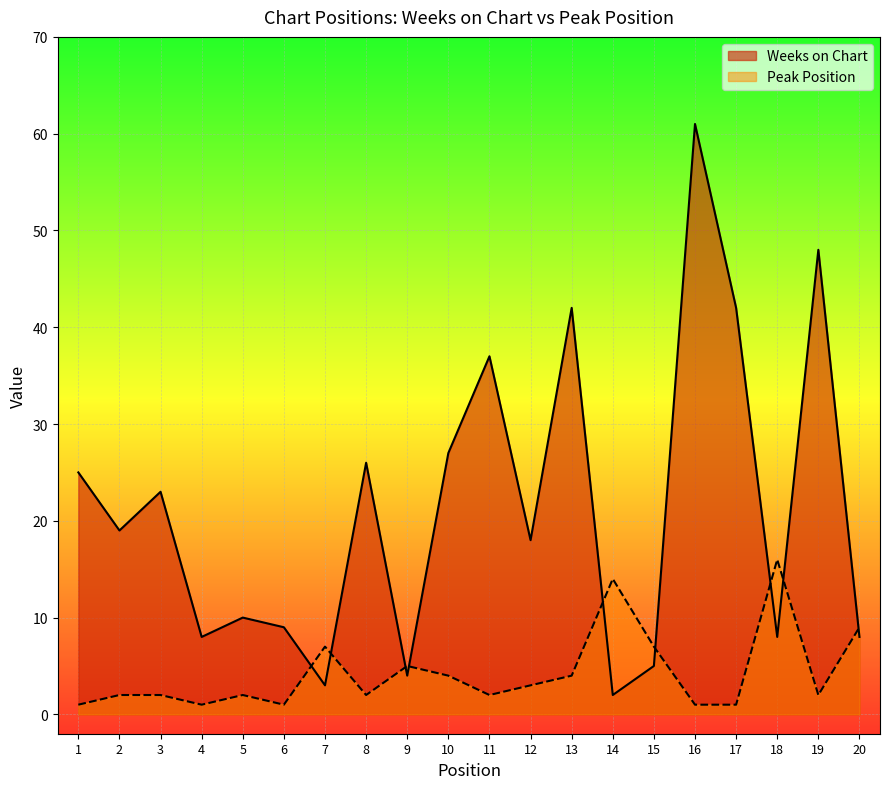

What is the difference between the highest and lowest values at 19?

46